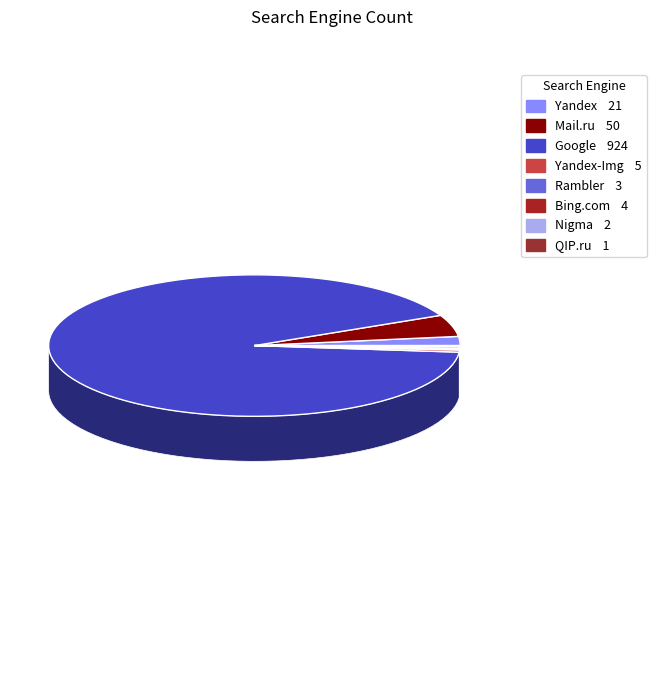

The Bing.com slice represents 11% of the pie. True or false?

False